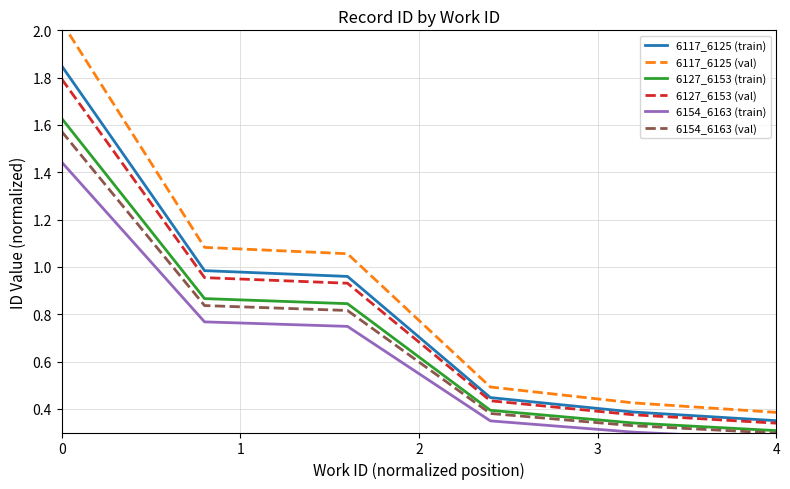

True or false: 6117_6125 (val) and 6154_6163 (val) cross at least once.

False